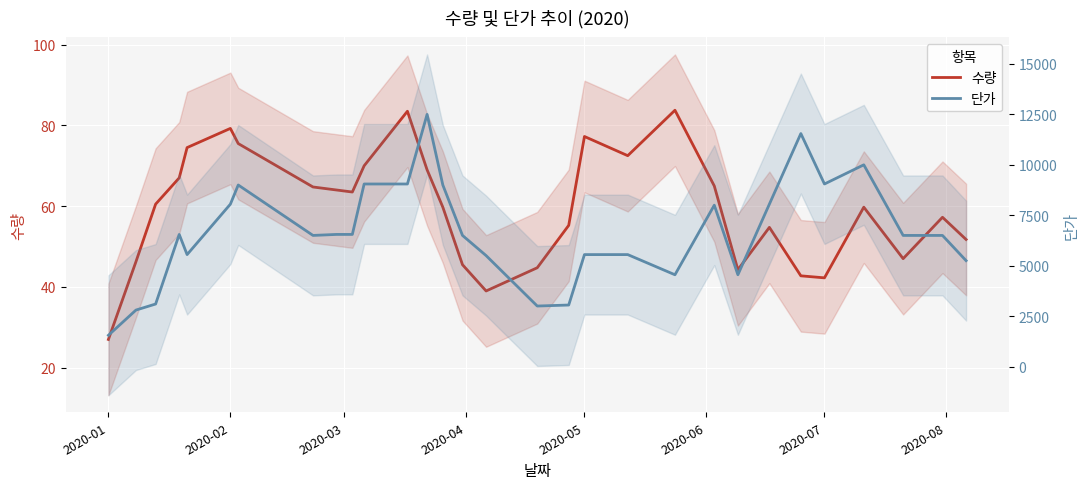

Reading left to right, list all the values displayed in this chart.

수량: 27.0	46.2	60.5	67.0	74.5	79.2	75.5	64.8	64.0	63.5	70.0	83.5	69.0	59.8	45.5	39.0	44.8	55.2	77.2	72.5	83.8	65.0	44.2	54.8	42.8	42.2	59.8	47.0	57.2	51.8
단가: 1550.0	2800.0	3100.0	6550.0	5550.0	8050.0	9000.0	6500.0	6550.0	6550.0	9050.0	9050.0	12500.0	9000.0	6500.0	5500.0	3000.0	3050.0	5550.0	5550.0	4550.0	8000.0	4550.0	8050.0	11550.0	9050.0	10000.0	6500.0	6500.0	5250.0